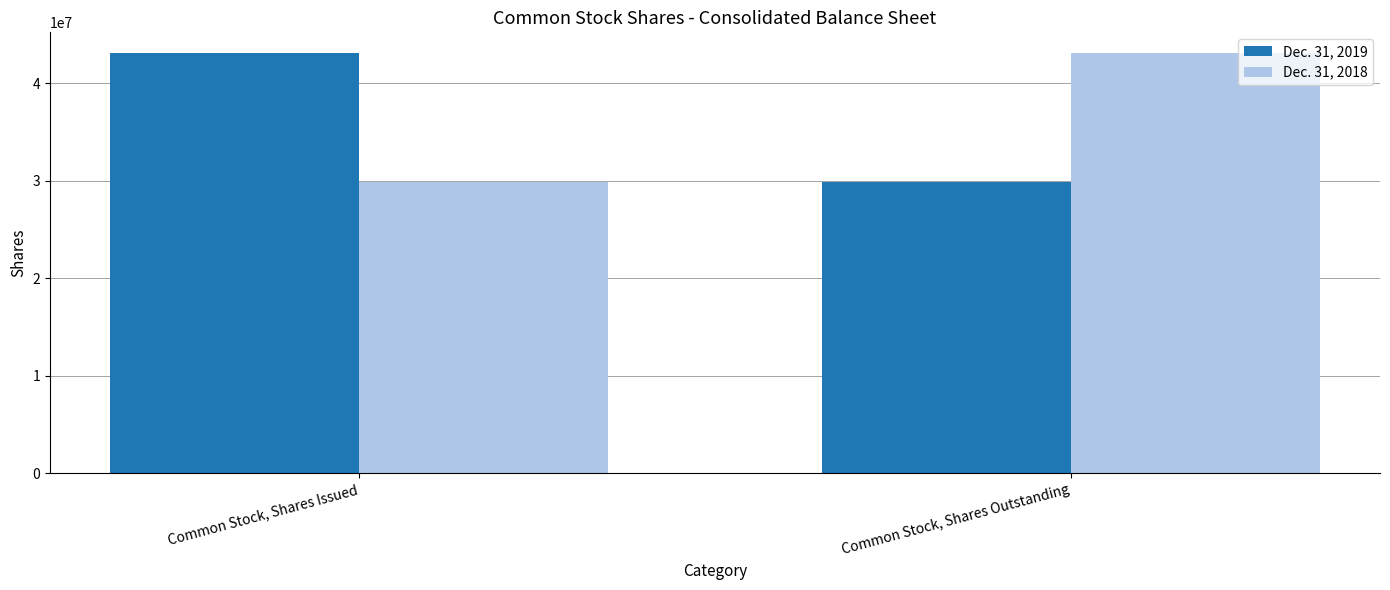

How many distinct data groups are displayed?

2